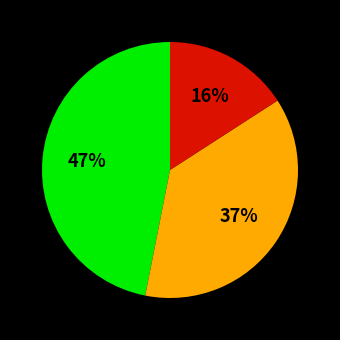

To the nearest percent, what is the average slice percentage?

33%